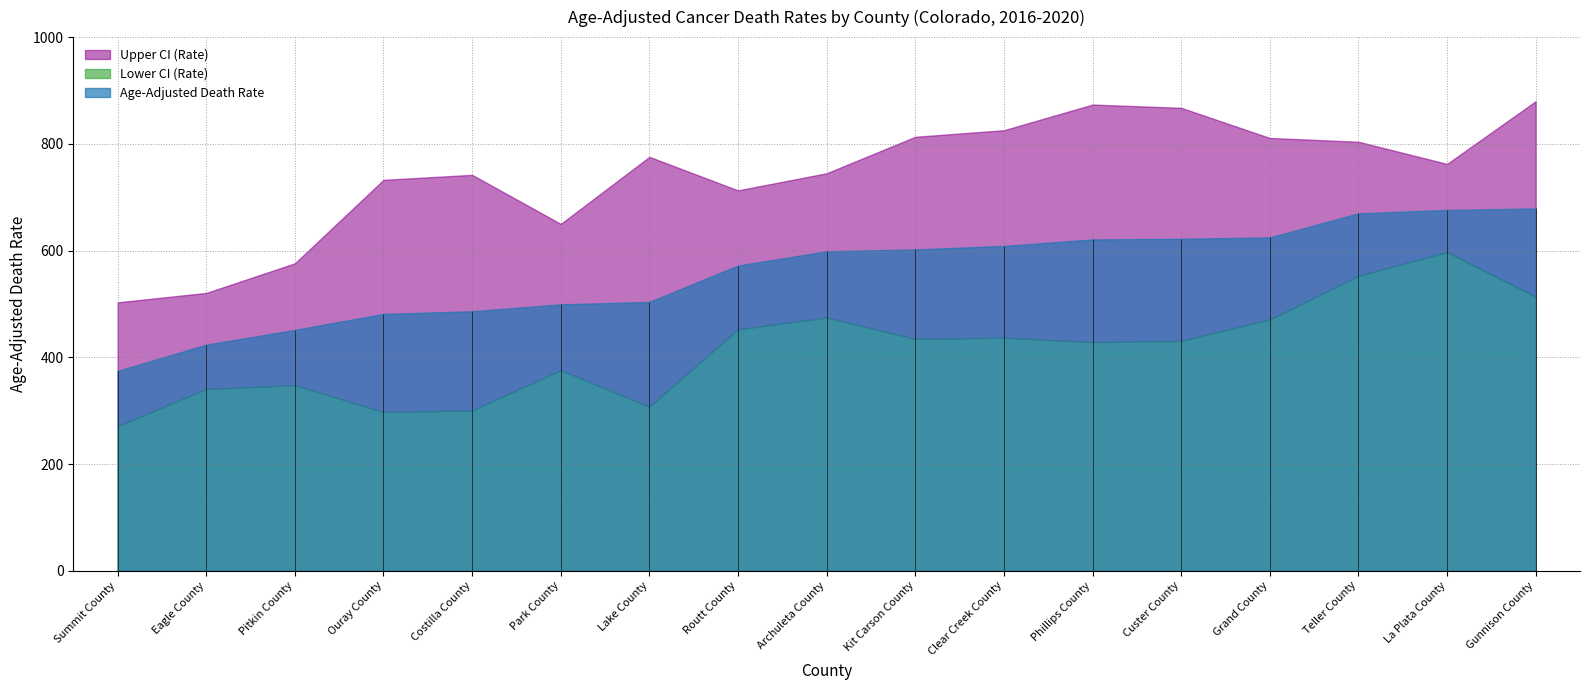

True or false: Lower CI (Rate) and Age-Adjusted Death Rate intersect in this chart.

False